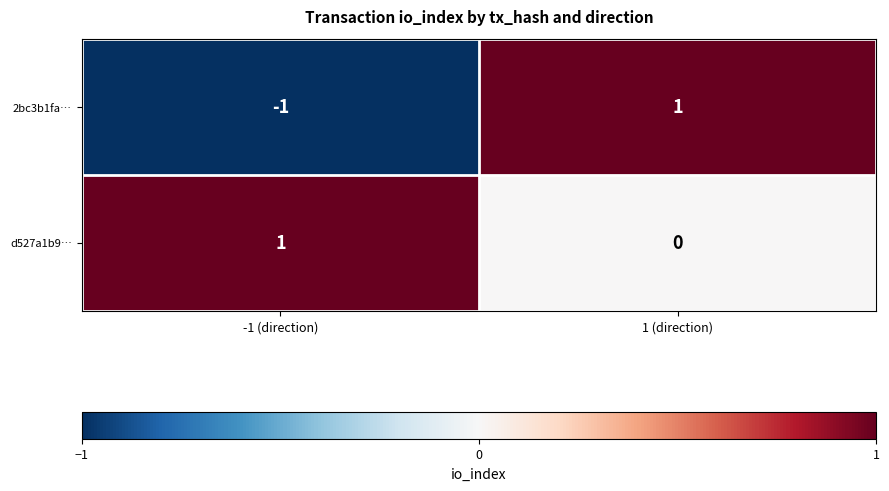

Is it true that d527a1b9… equals 1 at -1 (direction)?

True